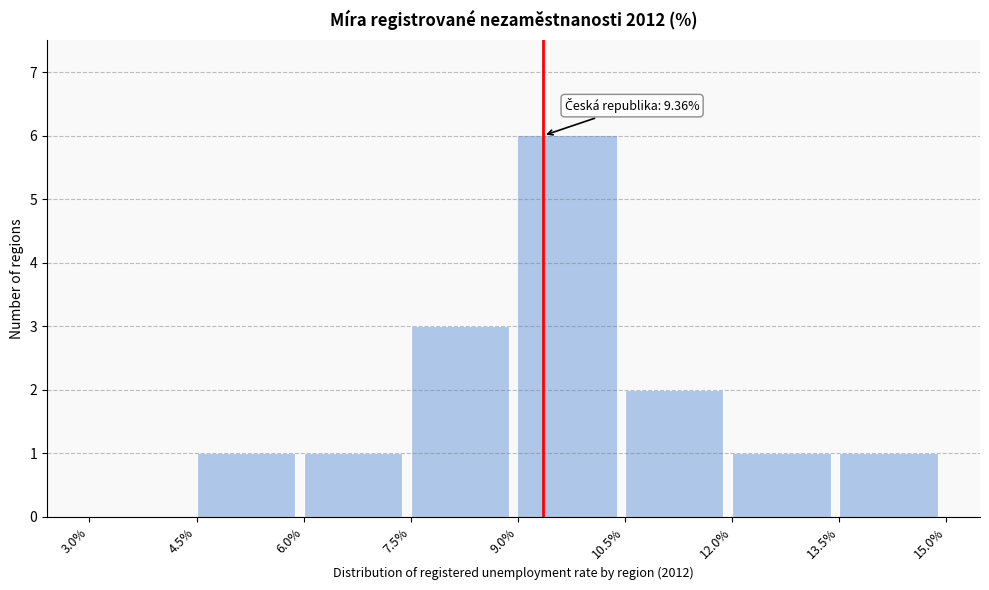

Over which range of the x-axis is the bar tallest?

9.0% to 10.5%